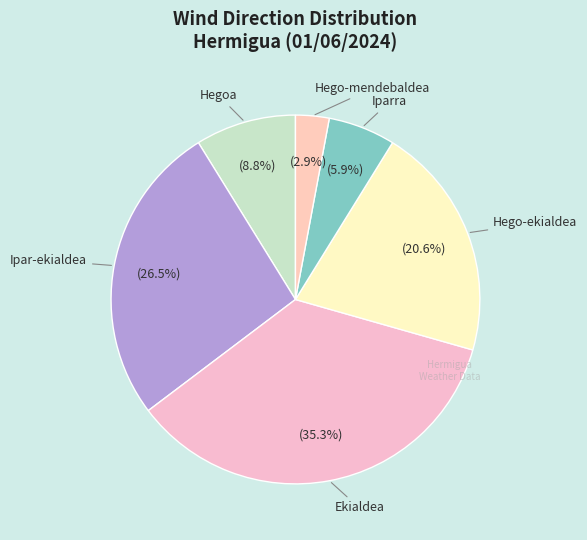

The Ekialdea slice represents 35% of the pie. True or false?

True